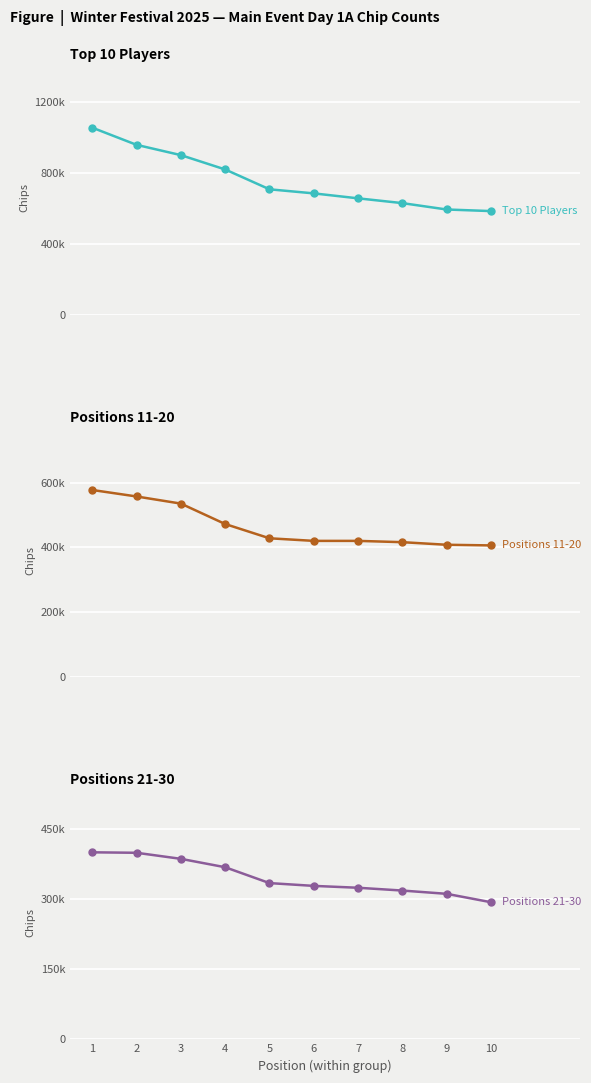

Reading left to right, transcribe all the data shown in this chart.

Top 10 Players: 1=1056000	2=959000	3=901000	4=820000	5=708000	6=685000	7=657000	8=630000	9=594000	10=585000
Positions 11-20: 1=577000	2=557000	3=535000	4=472000	5=428000	6=420000	7=420000	8=416000	9=408000	10=406000
Positions 21-30: 1=401000	2=400000	3=387000	4=369000	5=335000	6=329000	7=325000	8=319000	9=312000	10=294000